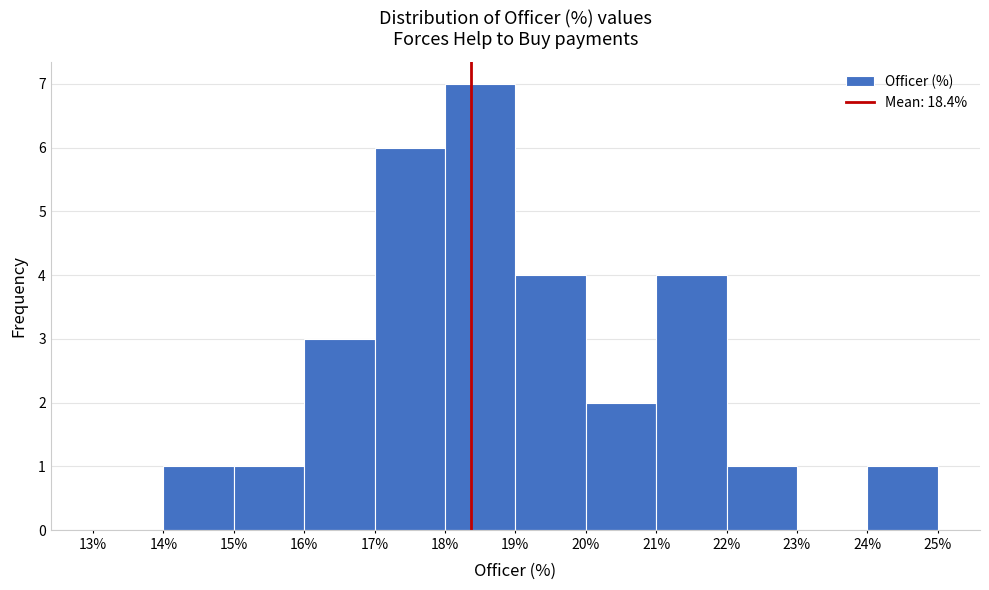

Reading left to right, list every bar in this chart as the range it spans on the x-axis followed by its height. The values are not printed on the chart, so give them approximately, as read against the axis.

13% to 14%: 0
14% to 15%: 1
15% to 16%: 1
16% to 17%: 3
17% to 18%: 6
18% to 19%: 7
19% to 20%: 4
20% to 21%: 2
21% to 22%: 4
22% to 23%: 1
23% to 24%: 0
24% to 25%: 1